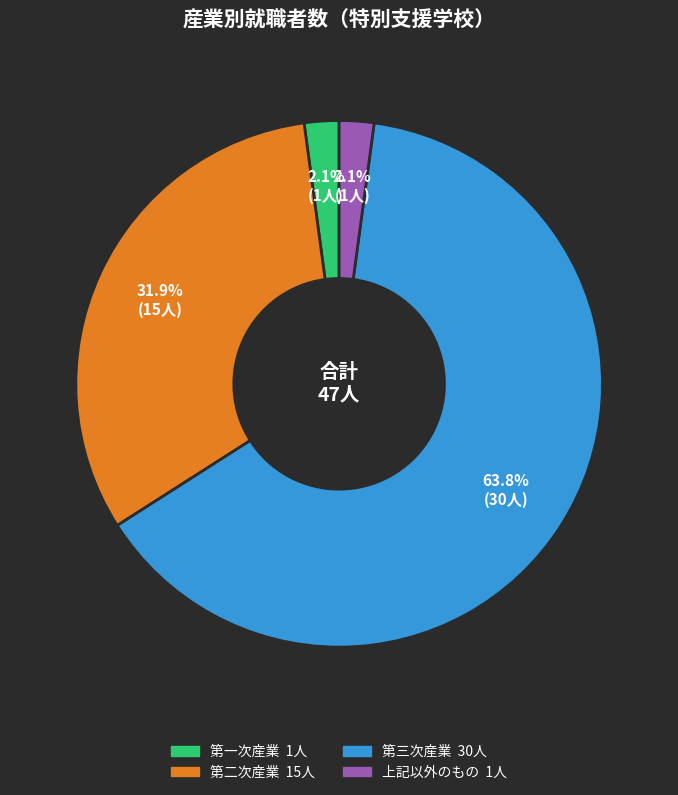

Between 第二次産業 and 上記以外のもの, which is larger?

第二次産業